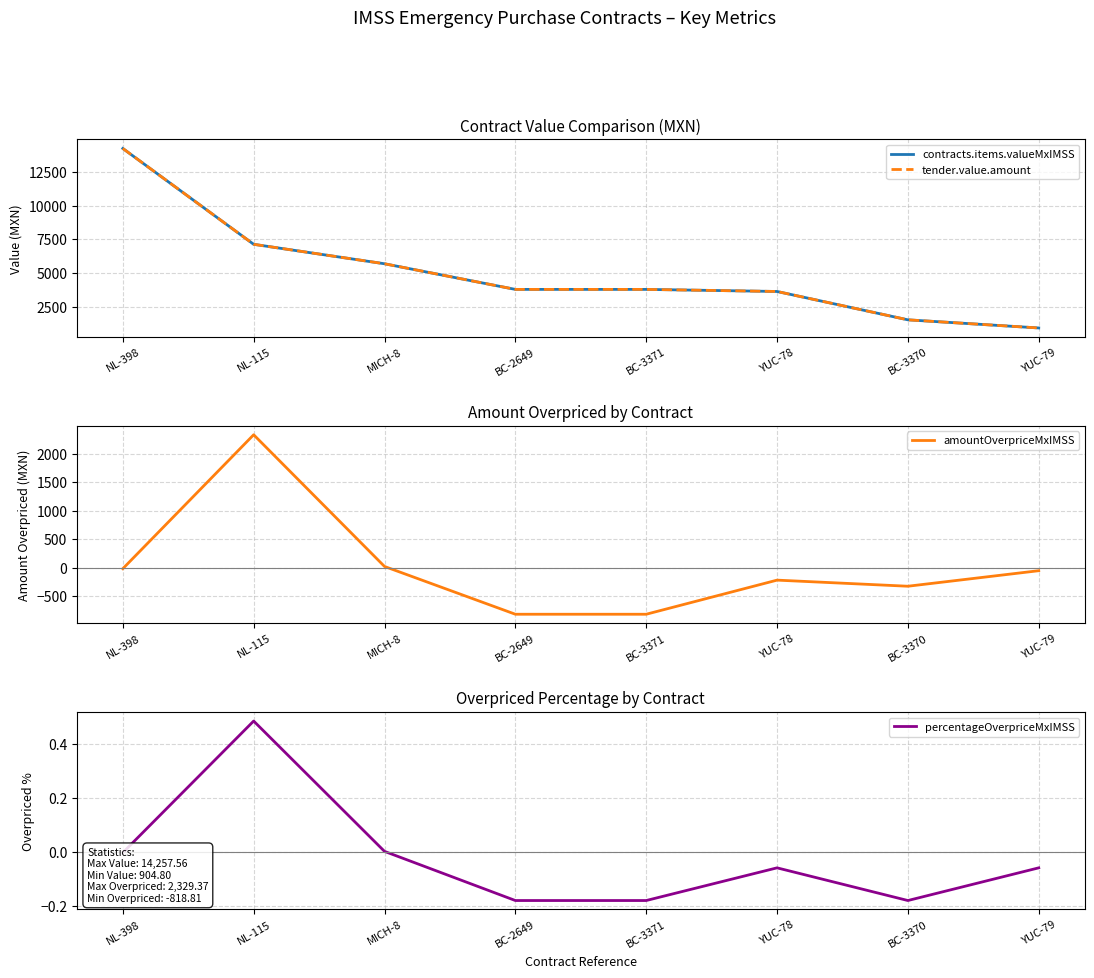

What is the maximum value for percentageOverpriceMxIMSS?

0.5